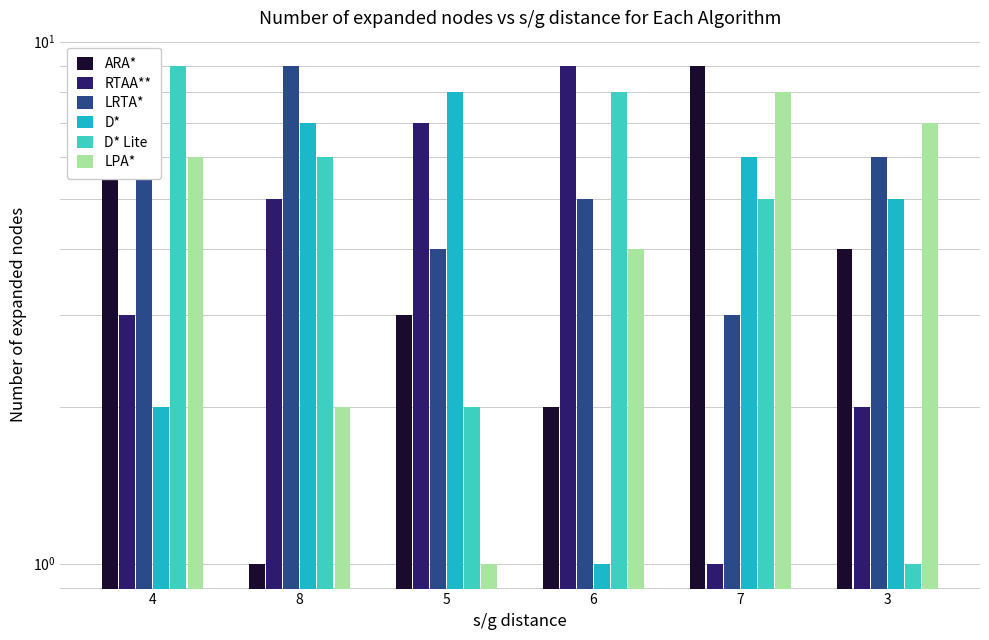

Which category has the lowest value in the ARA* series?

8